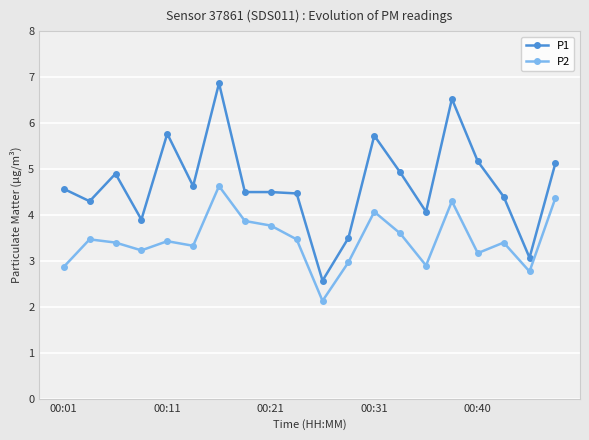

What is the difference between the second highest and second lowest values in the P2 series?

1.6